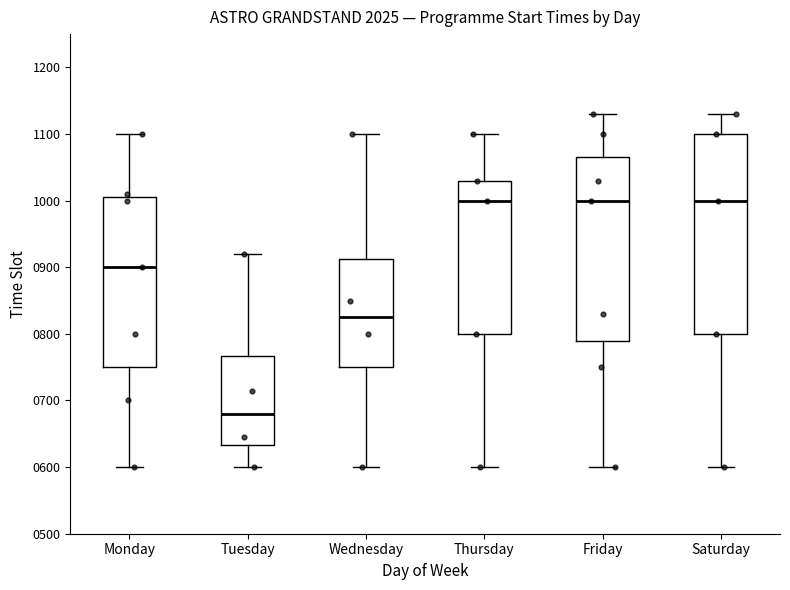

Reading left to right, read every box against the y-axis: the position of its median line, the range the box covers, and the ends of its whiskers. The values are not printed on the chart, so give them approximately, as read against the axis.

Monday: median 900, box 750 to 1010, whiskers 600 to 1100
Tuesday: median 680, box 630 to 770, whiskers 600 to 920
Wednesday: median 830, box 750 to 910, whiskers 600 to 1100
Thursday: median 1000, box 800 to 1030, whiskers 600 to 1100
Friday: median 1000, box 790 to 1070, whiskers 600 to 1130
Saturday: median 1000, box 800 to 1100, whiskers 600 to 1130